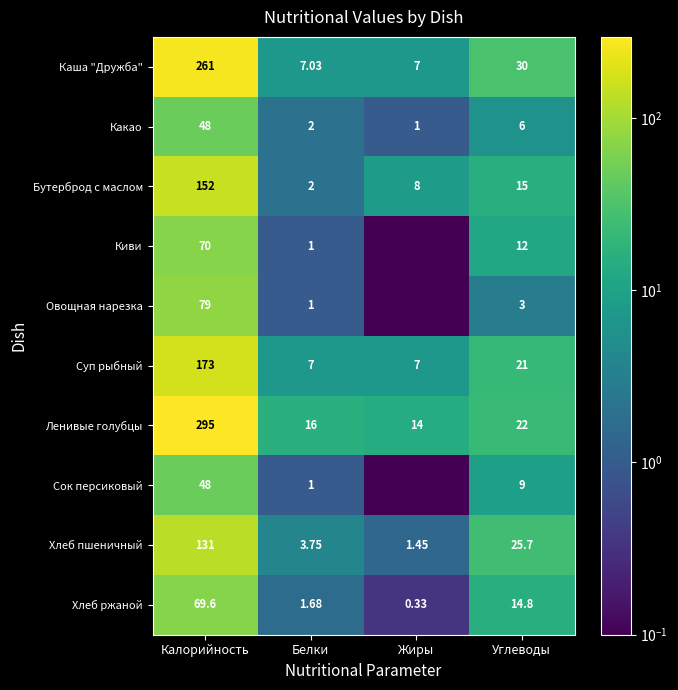

The Хлеб ржаной series shows 2.7 at Белки. True or false?

False